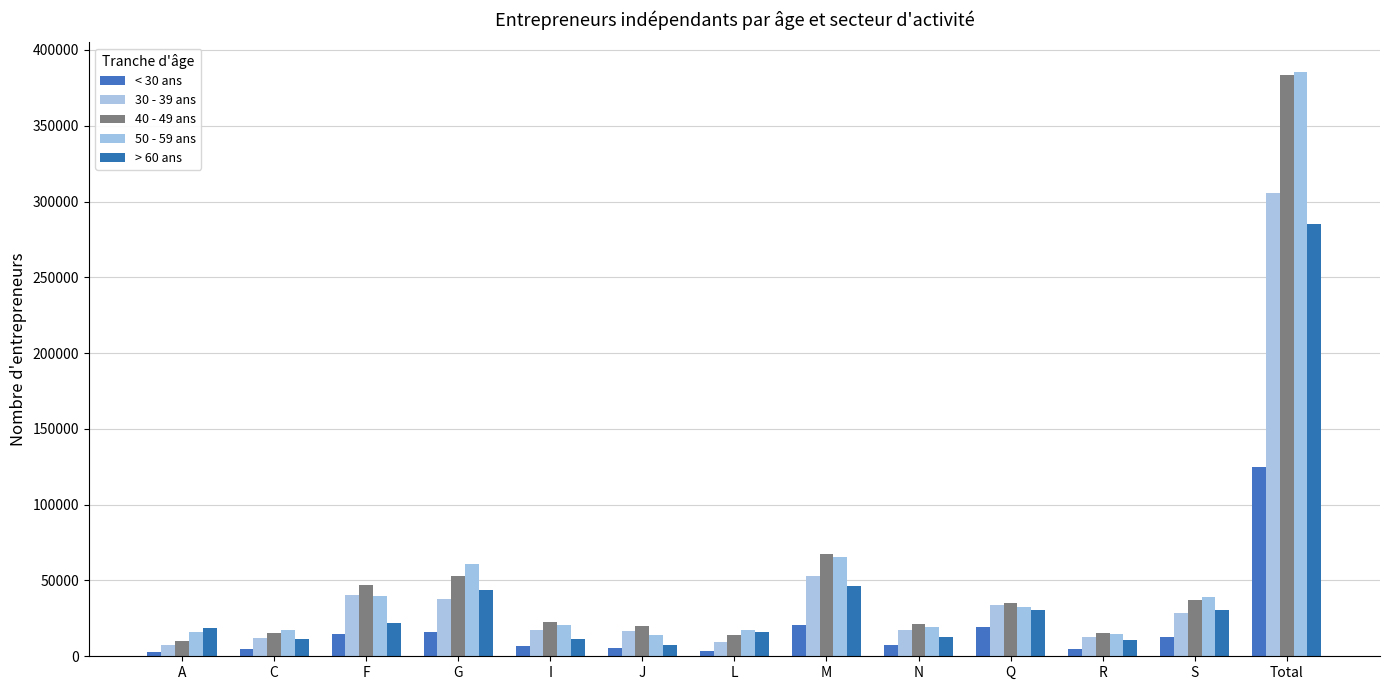

Rank the series at M from lowest to highest value.

< 30 ans, > 60 ans, 30 - 39 ans, 50 - 59 ans, 40 - 49 ans